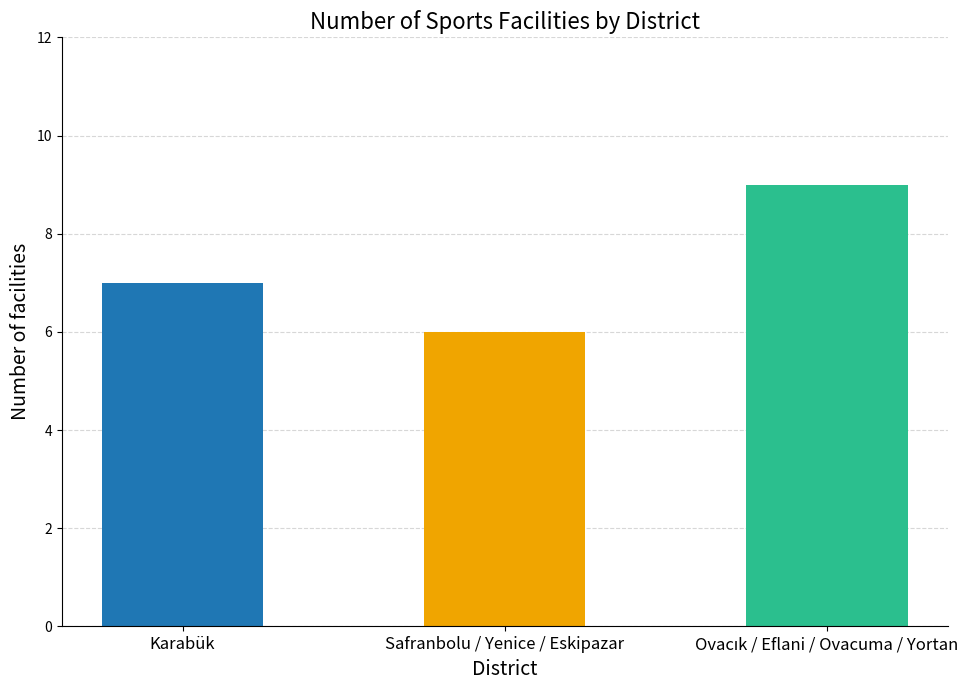

Read the value at Safranbolu / Yenice / Eskipazar.

6